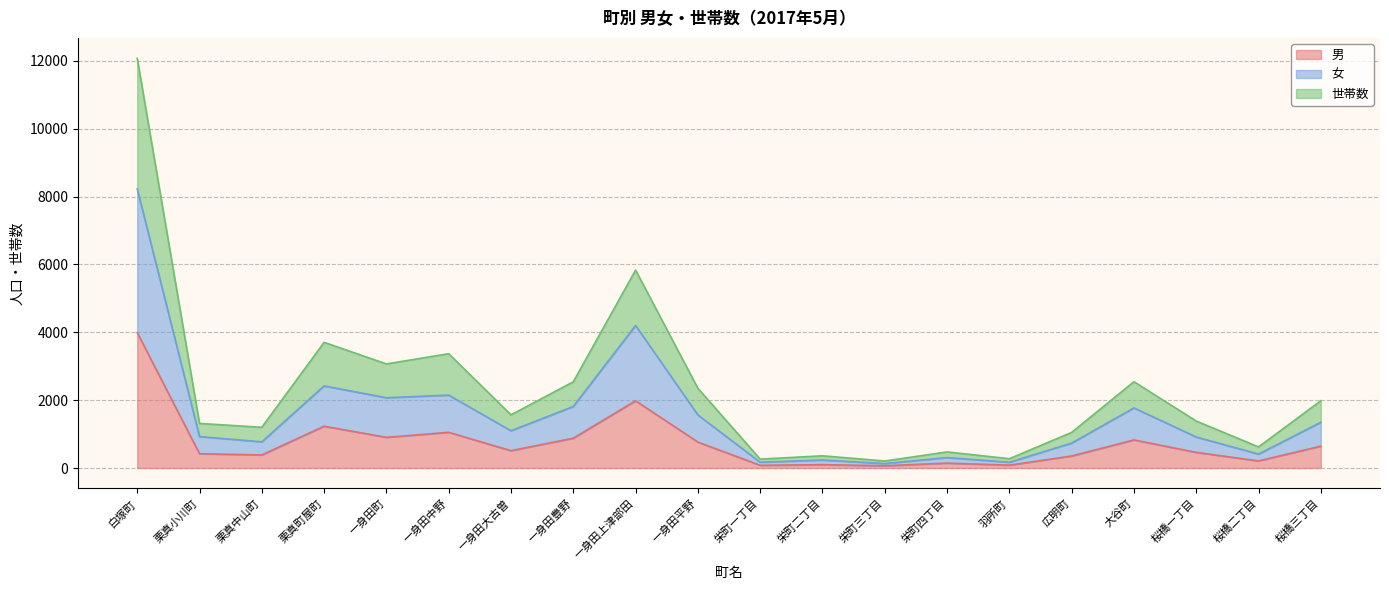

At which label does 男 reach its peak?

白塚町